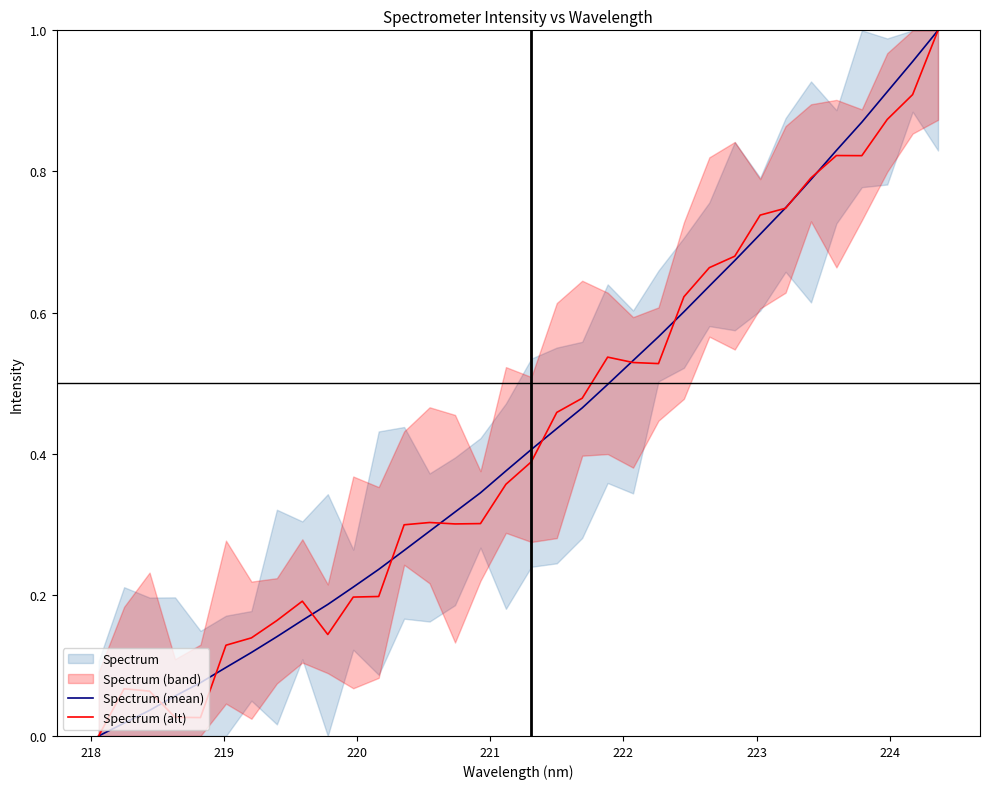

At 218, list the series in order from smallest to largest.

Spectrum (mean), Spectrum (alt)